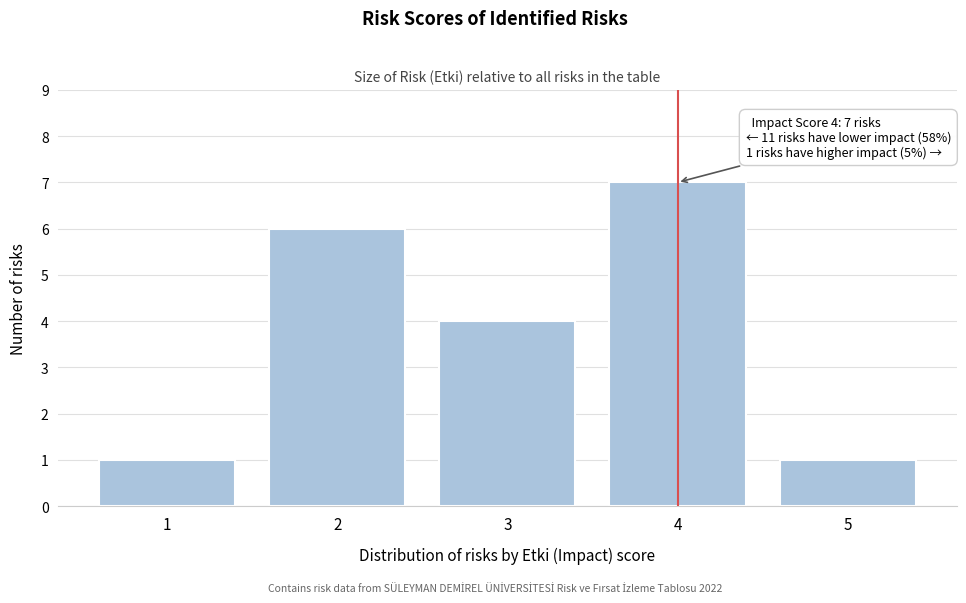

Reading right to left, extract all data points from this chart.

1	7	4	6	1